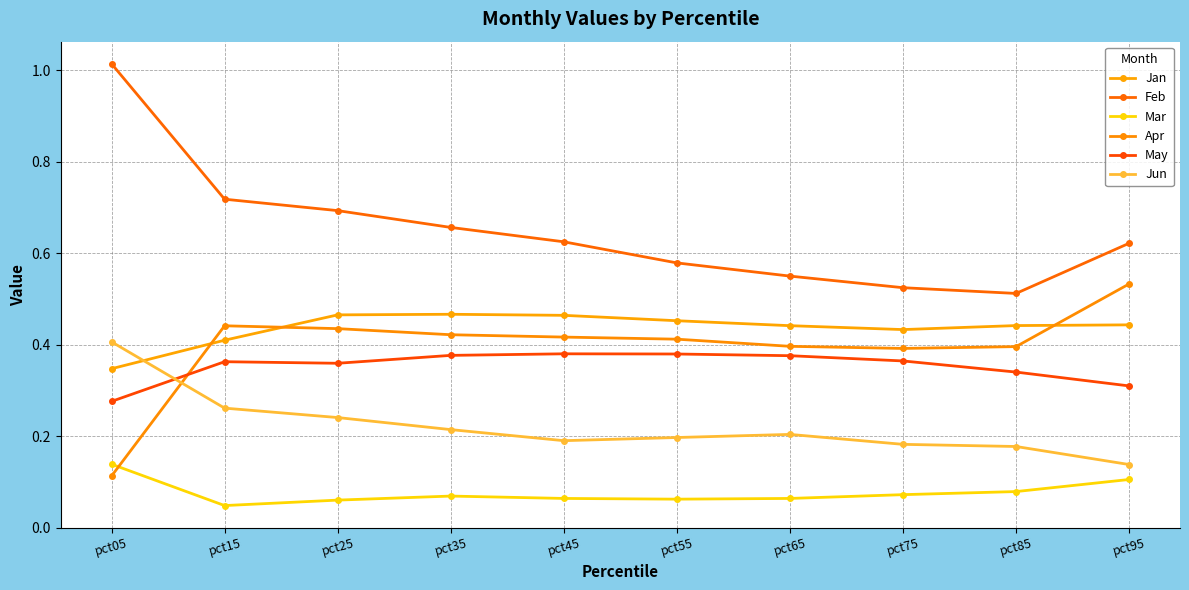

How many data points does each series have?

10